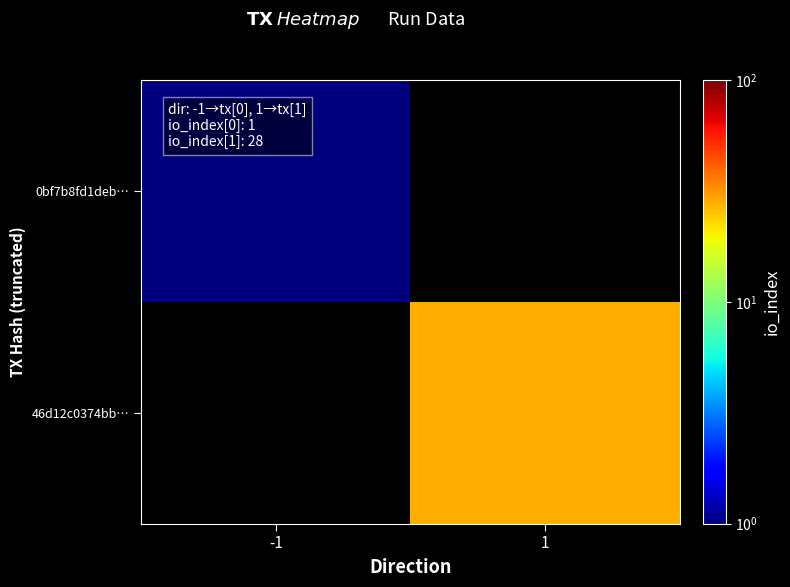

What value does the 46d12c0374bb… series have at 1?

28.0